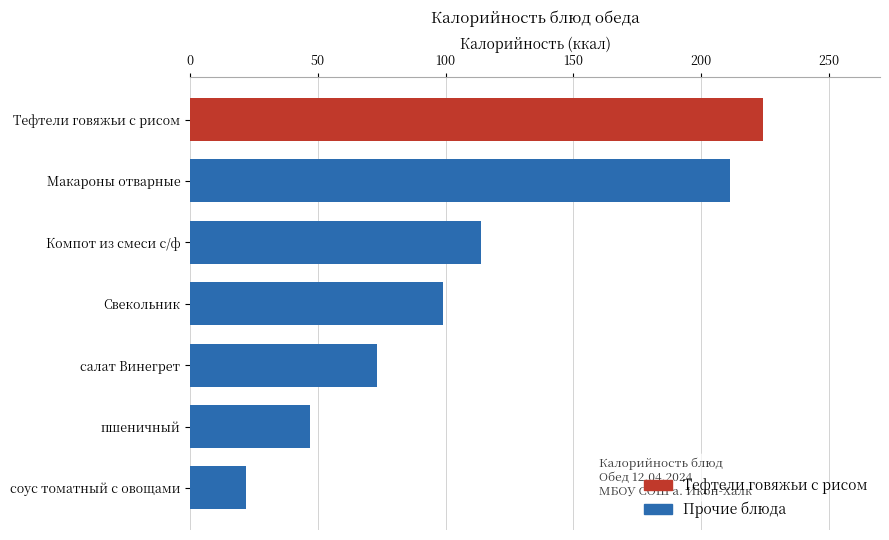

Reading top to bottom, what are all the values shown in this chart?

Тефтели говяжьи с рисом=224.2	Макароны отварные=211.1	Компот из смеси с/ф=113.8	Свекольник=98.8	салат Винегрет=73.3	пшеничный=47.0	соус томатный с овощами=22.0